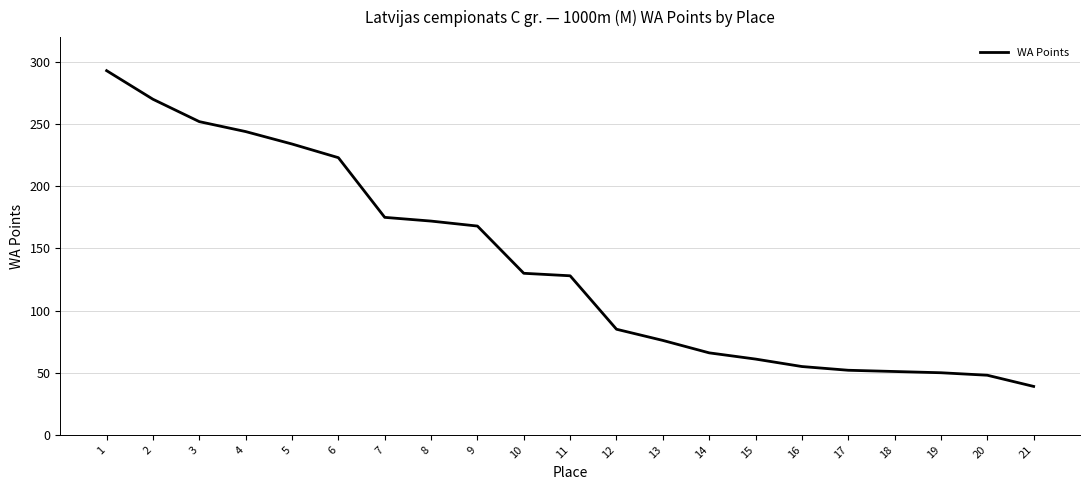

What is the difference between the maximum and minimum values?

254